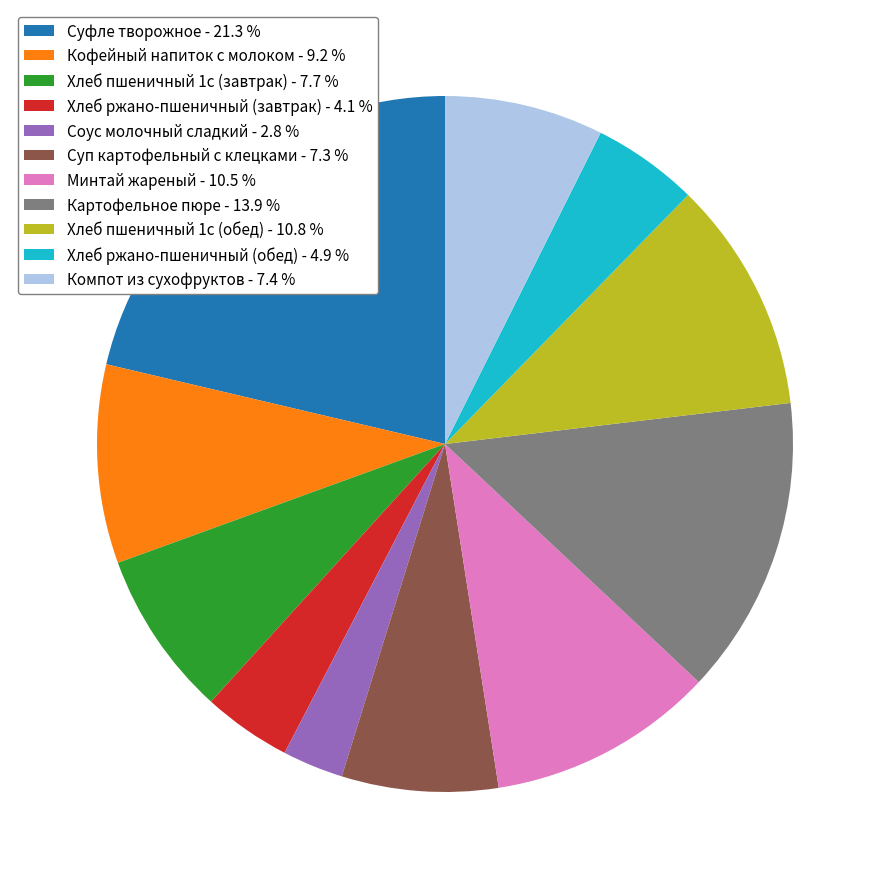

What is the ratio of the value at Суп картофельный с клецками - 7.3 % to the value at Суфле творожное - 21.3 %?

0.3